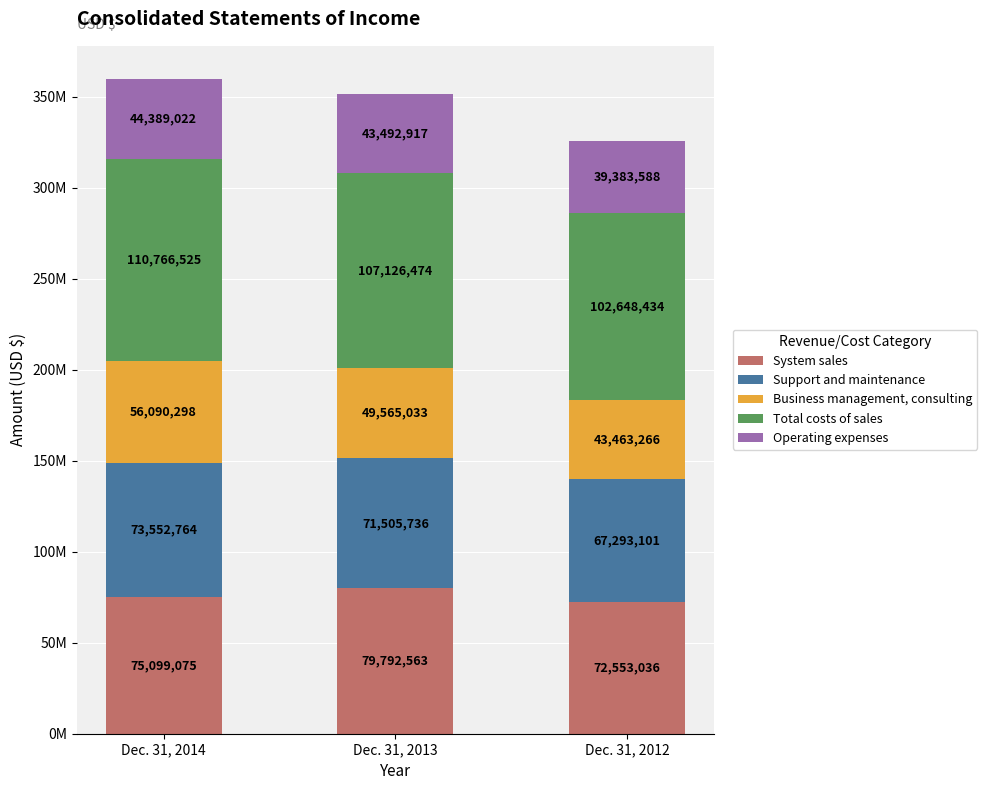

What is the total value across all series at Dec. 31, 2014?

359897684